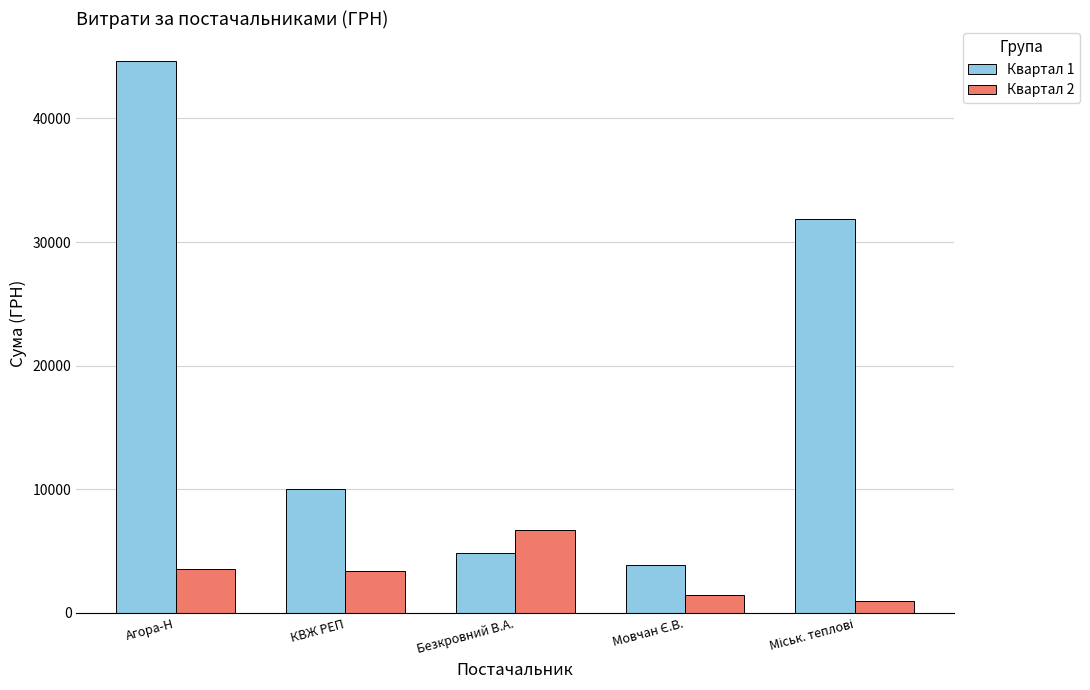

Is it true that Квартал 2 equals 1212.6 at КВЖ РЕП?

False